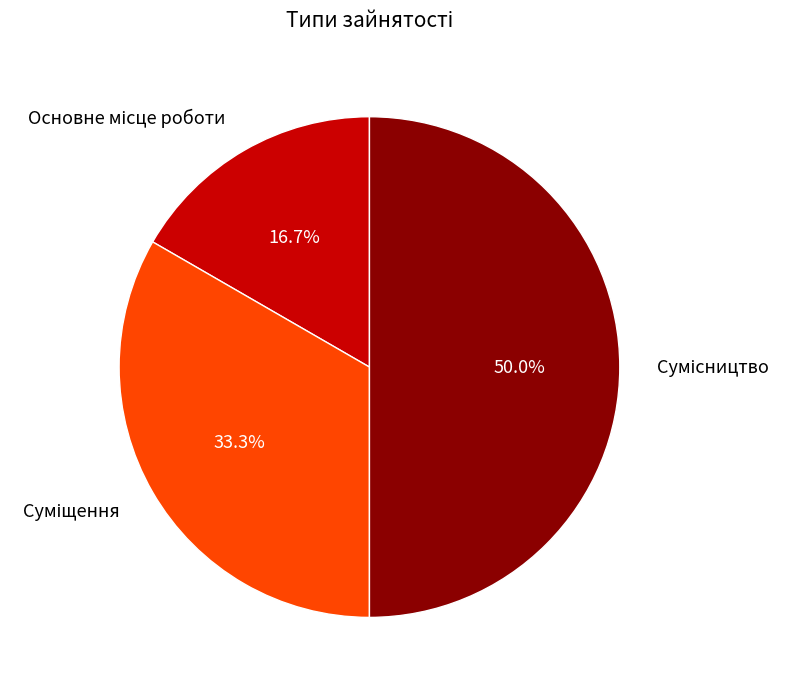

Is Сумісництво the majority of the pie?

No